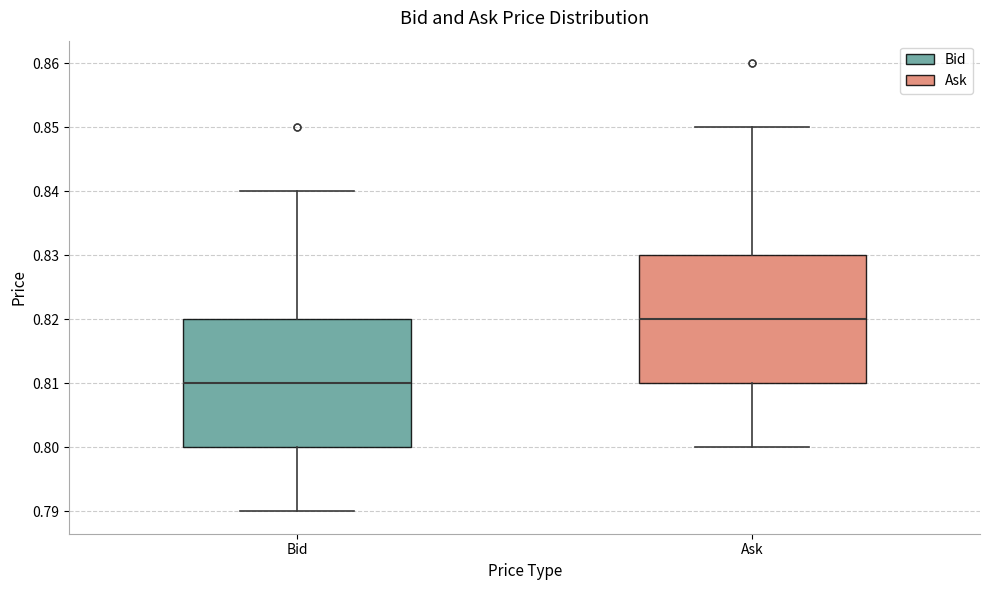

Which box's median line is the lowest?

Bid